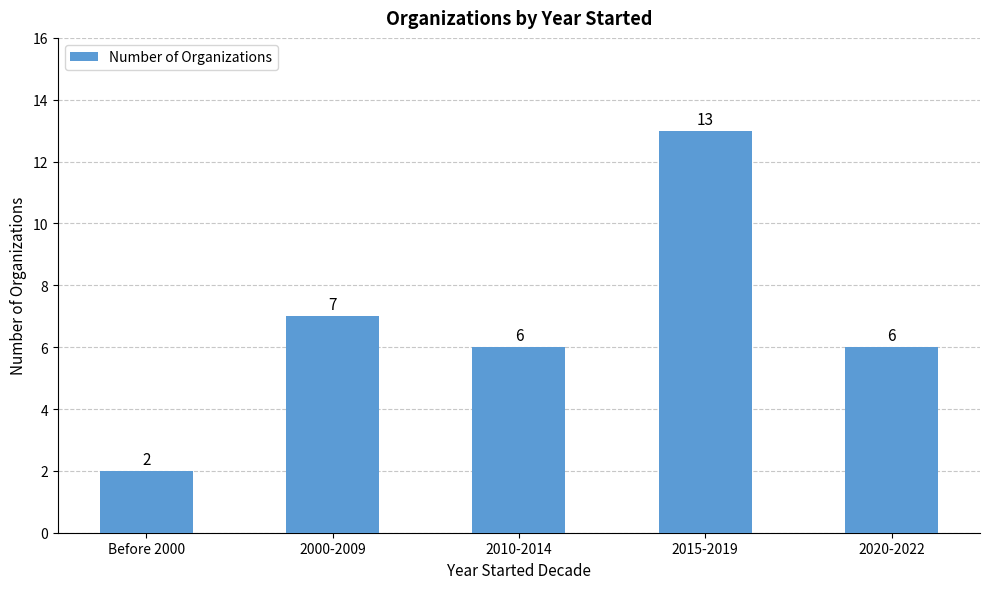

Reading left to right, transcribe all the data shown in this chart.

Before 2000=2	2000-2009=7	2010-2014=6	2015-2019=13	2020-2022=6